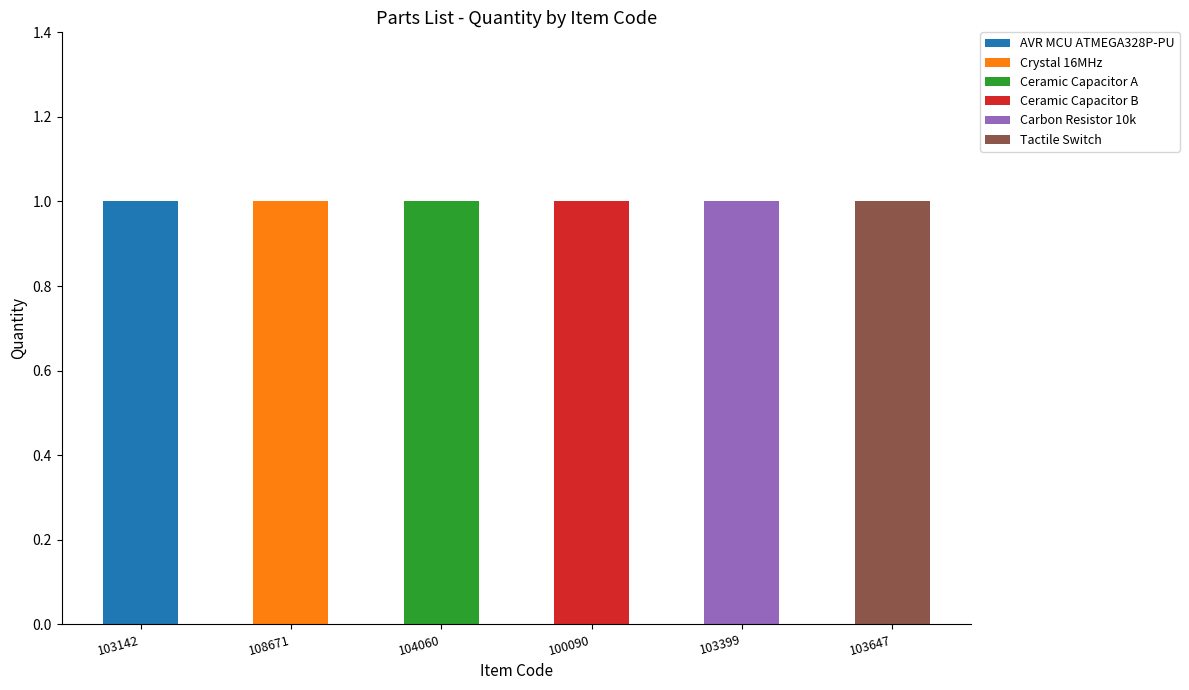

True or false: AVR MCU ATMEGA328P-PU has a value of 0 at 103399.

True